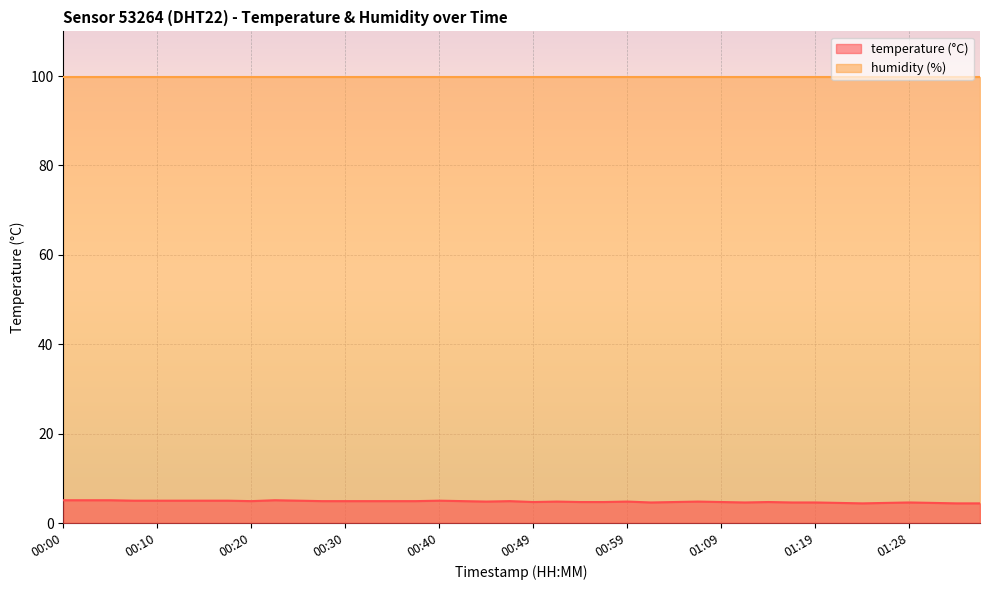

Rank the categories by value from highest to lowest.

00:00, 00:02, 00:05, 00:22, 00:08, 00:10, 00:13, 00:15, 00:18, 00:25, 00:40, 00:20, 00:27, 00:30, 00:32, 00:35, 00:37, 00:42, 00:47, 00:44, 00:52, 00:59, 01:06, 00:49, 00:54, 00:57, 01:04, 01:09, 01:14, 01:01, 01:11, 01:16, 01:19, 01:28, 01:21, 01:26, 01:31, 01:24, 01:33, 01:36